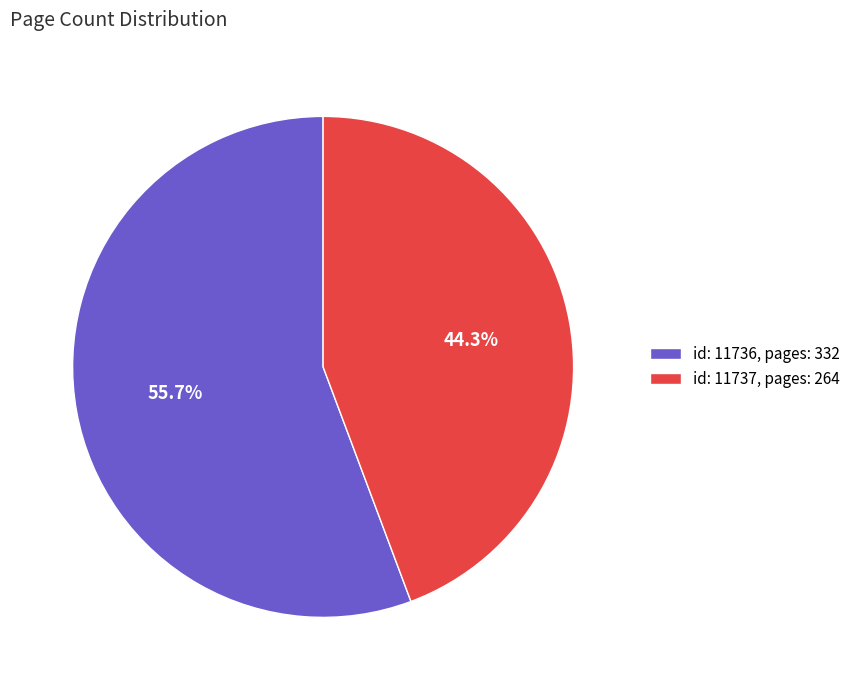

Approximately how many times larger is the value at id: 11737, pages: 264 compared to id: 11736, pages: 332?

0.8